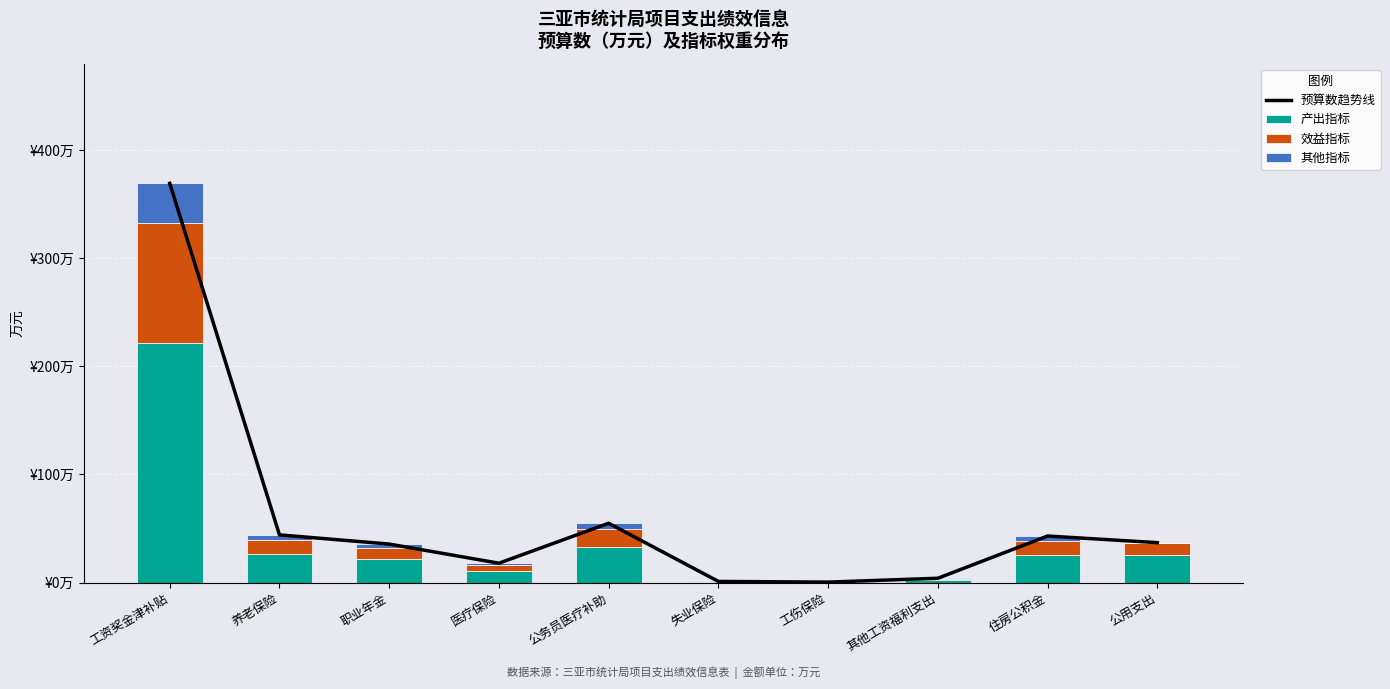

What position from the left is 公务员医疗补助?

5